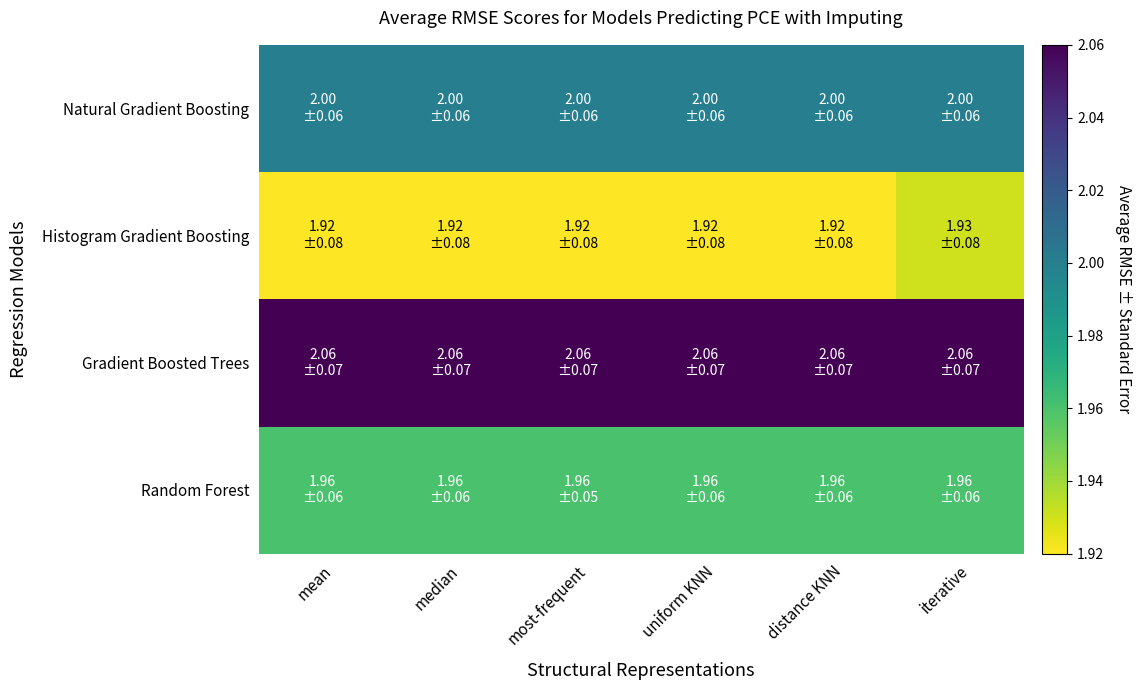

Reading left to right, extract all data points from this chart.

Natural Gradient Boosting: mean=2.0	median=2.0	most-frequent=2.0	uniform KNN=2.0	distance KNN=2.0	iterative=2.0
Histogram Gradient Boosting: mean=1.9	median=1.9	most-frequent=1.9	uniform KNN=1.9	distance KNN=1.9	iterative=1.9
Gradient Boosted Trees: mean=2.1	median=2.1	most-frequent=2.1	uniform KNN=2.1	distance KNN=2.1	iterative=2.1
Random Forest: mean=2.0	median=2.0	most-frequent=2.0	uniform KNN=2.0	distance KNN=2.0	iterative=2.0